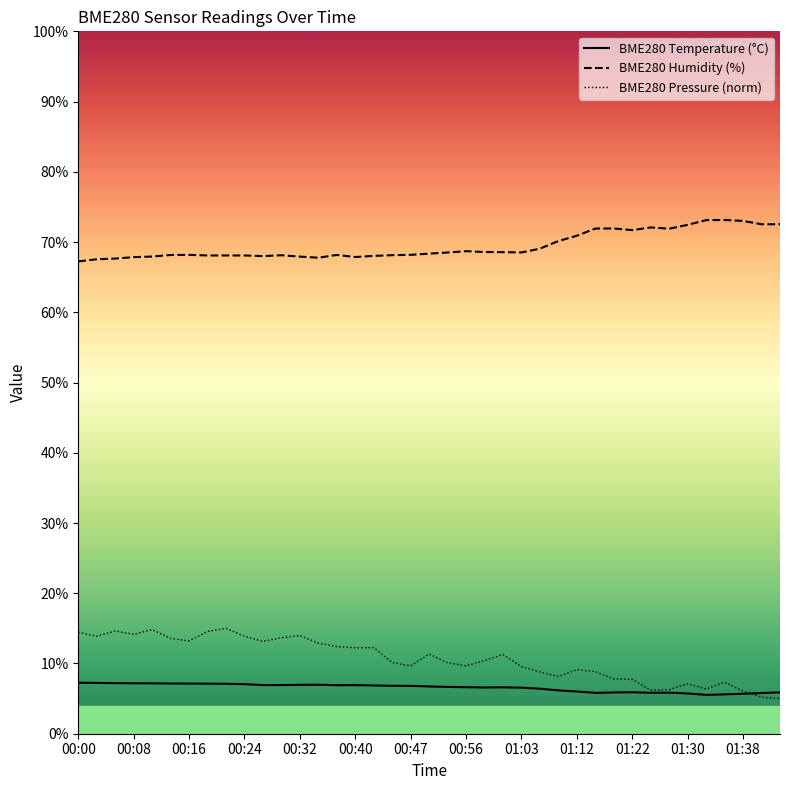

Rank the series by their maximum value, from highest to lowest.

BME280 Humidity (%), BME280 Pressure (norm), BME280 Temperature (°C)